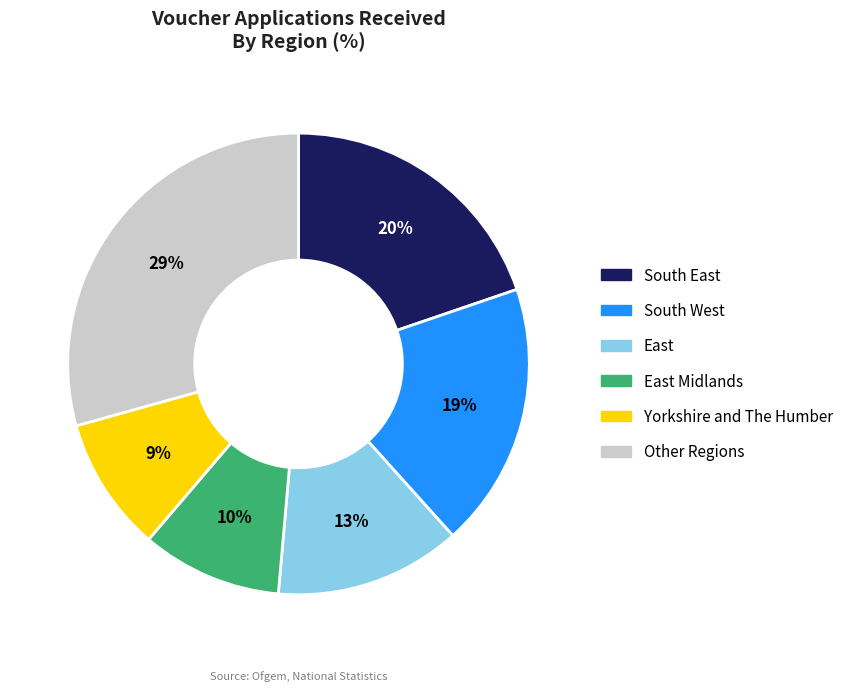

Between Yorkshire and The Humber and Other Regions, which is larger?

Other Regions